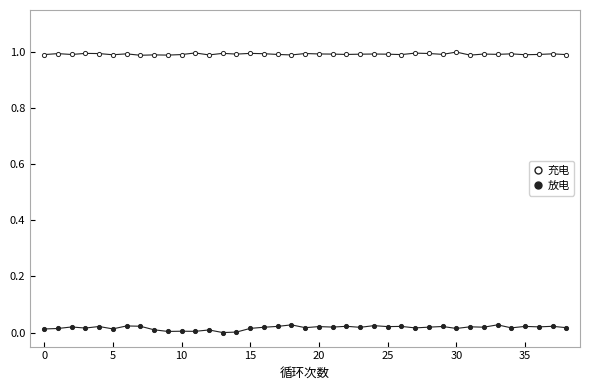

How many lines are shown in the chart?

2